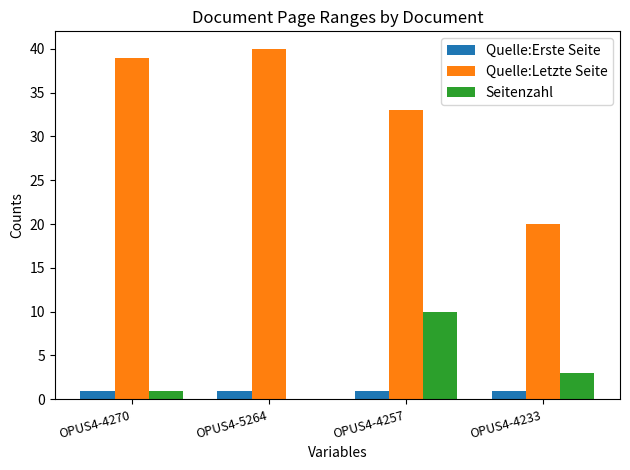

The Seitenzahl series shows -7 at OPUS4-5264. True or false?

False